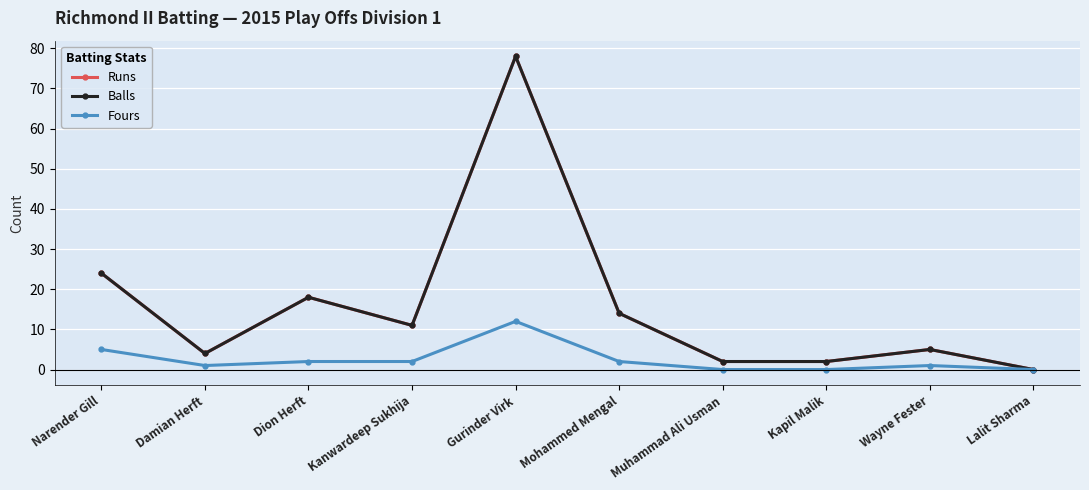

Is this an area chart (filled region under the line)?

No